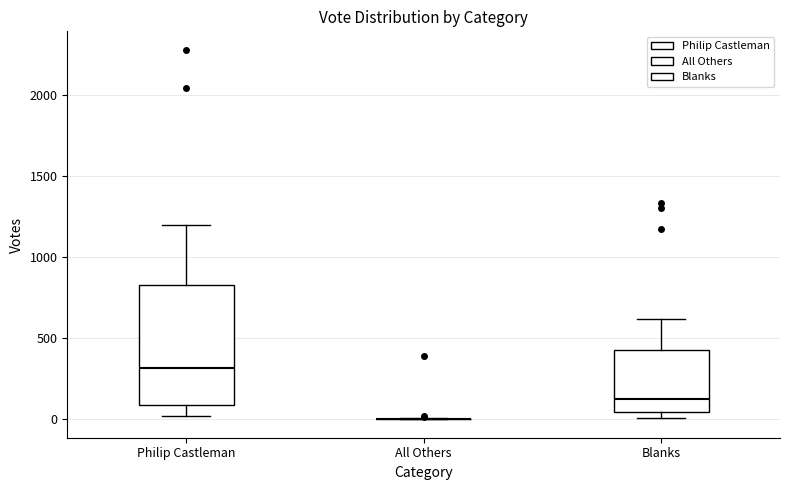

Where does the upper whisker of the box for Blanks end on the y-axis? The values are not printed on the chart, so give them approximately, as read against the axis.

600